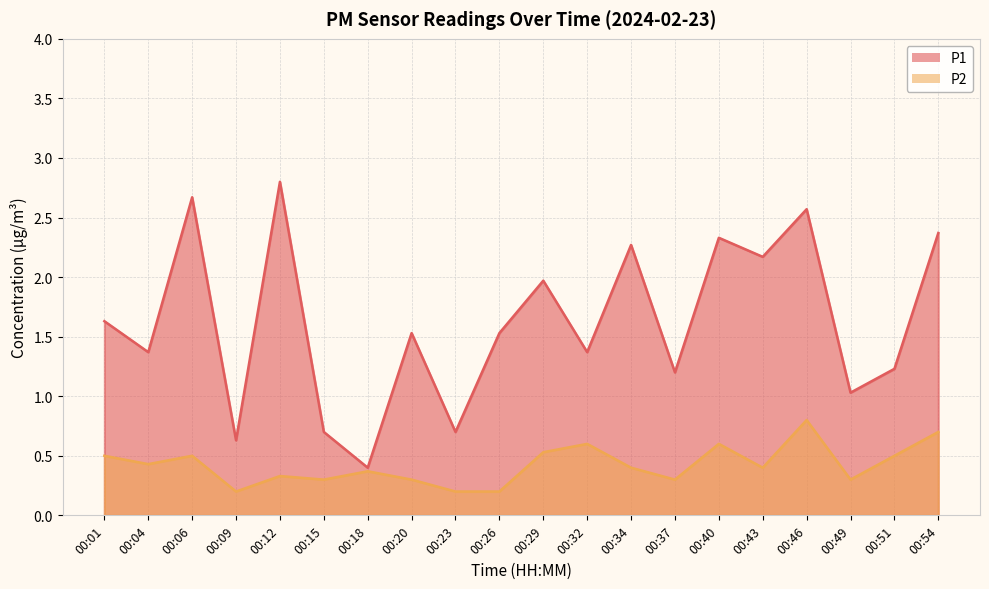

Is it true that P1 equals 0.2 at 00:49?

False